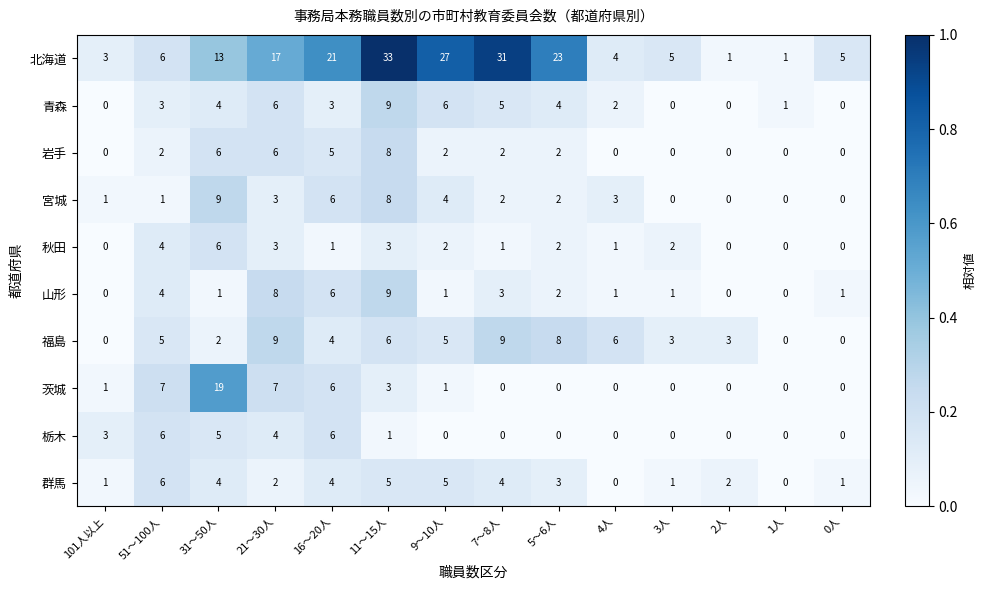

Which series has the largest total across all categories?

北海道